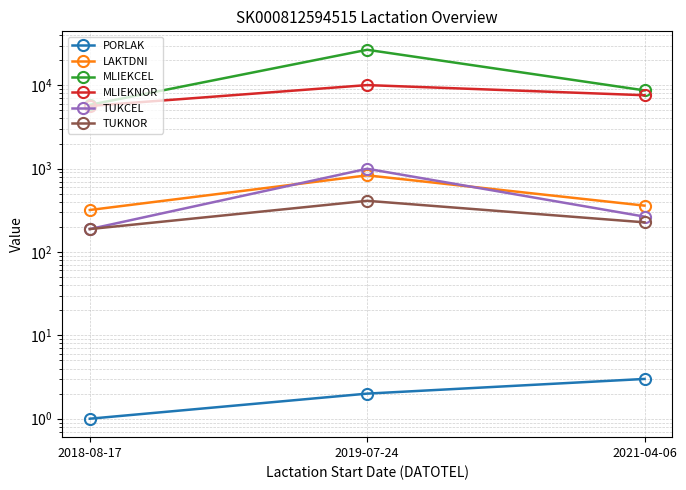

What are all the series names shown in the legend?

PORLAK, LAKTDNI, MLIEKCEL, MLIEKNOR, TUKCEL, TUKNOR